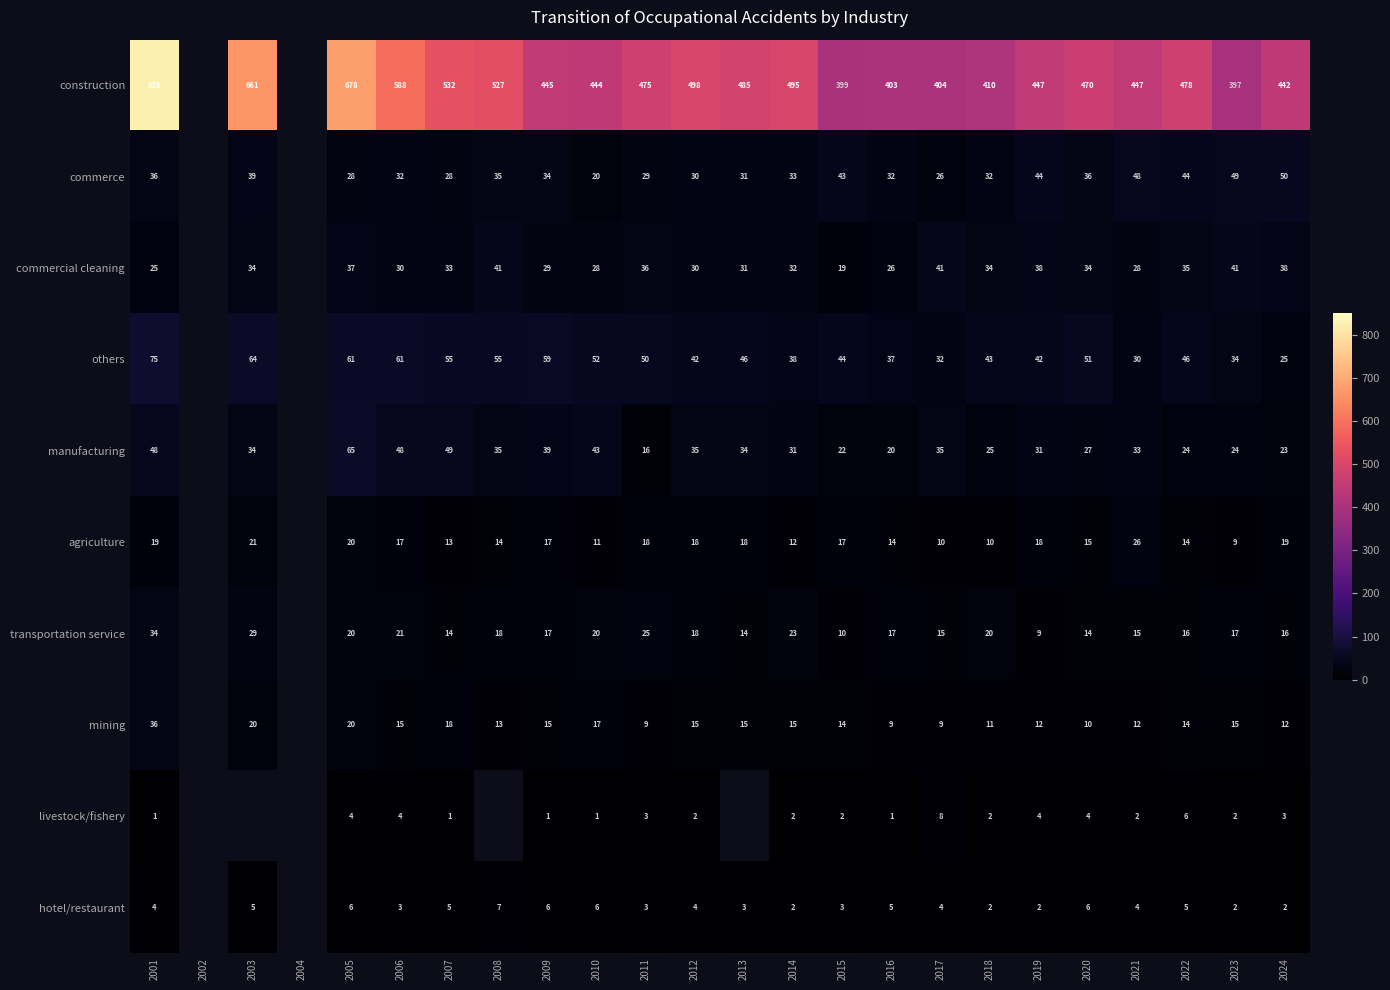

At 2024, list the series in order from smallest to largest.

hotel/restaurant, livestock/fishery, mining, transportation service, agriculture, manufacturing, others, commercial cleaning, commerce, construction